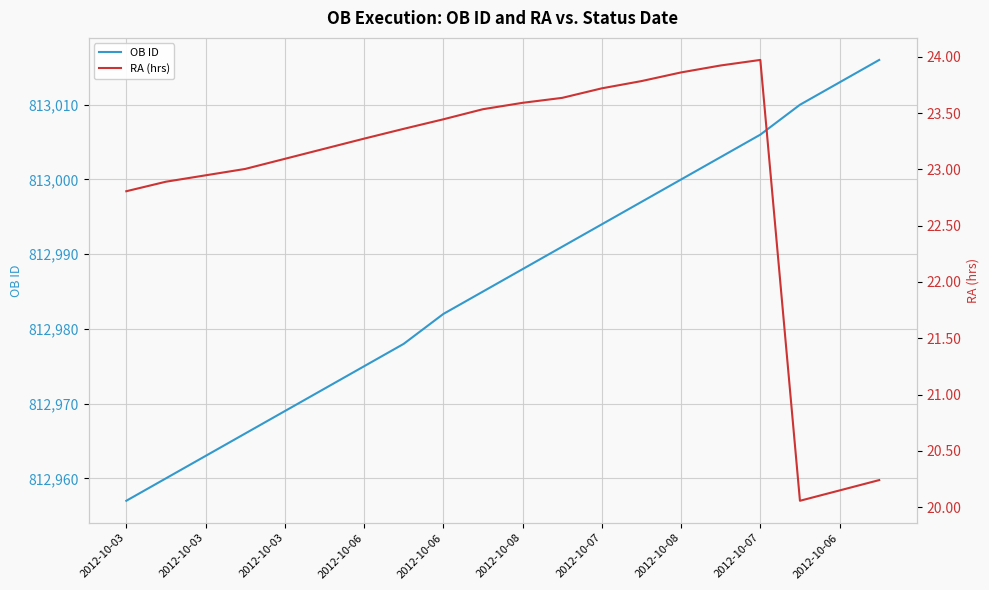

How many categories are shown in the chart?

20